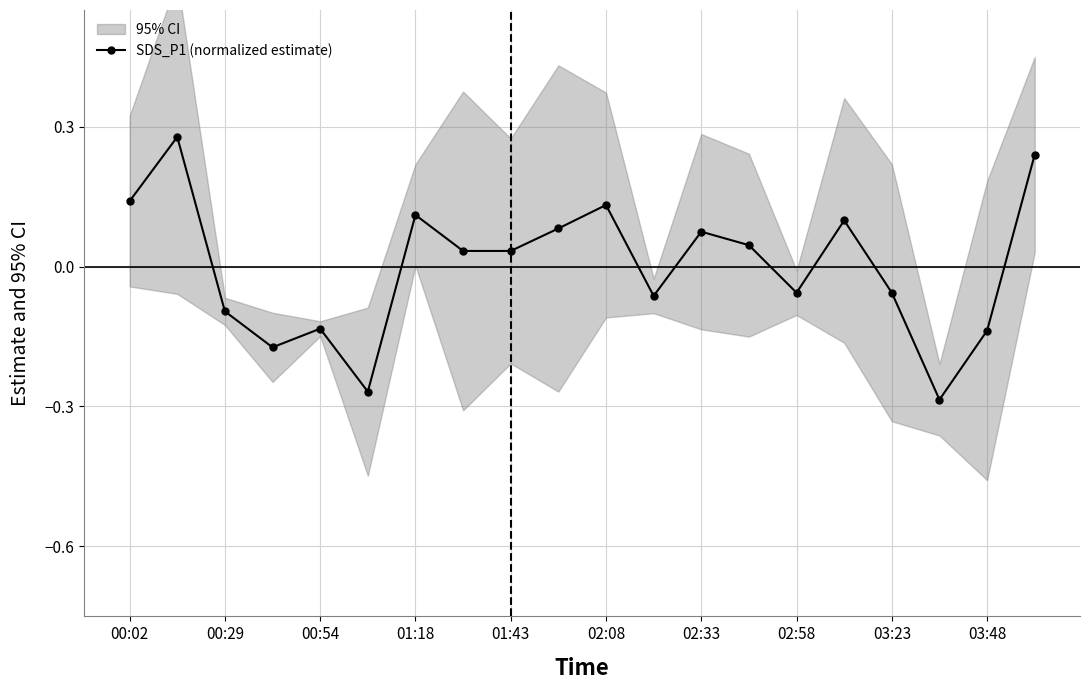

True or false: SDS_P1 (normalized estimate) has more than 2 points higher than both neighbors.

True